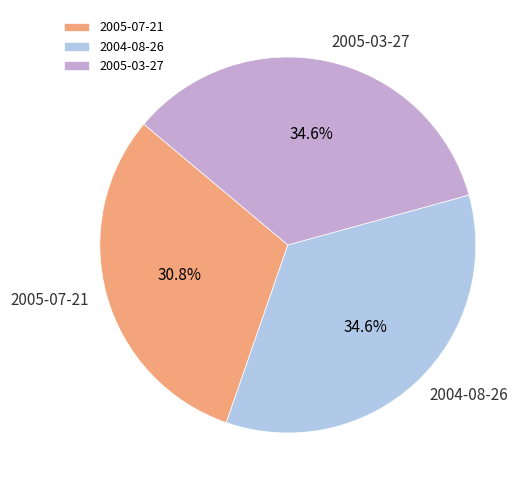

To the nearest percent, what is the combined percentage of 2005-03-27 and 2004-08-26?

69%